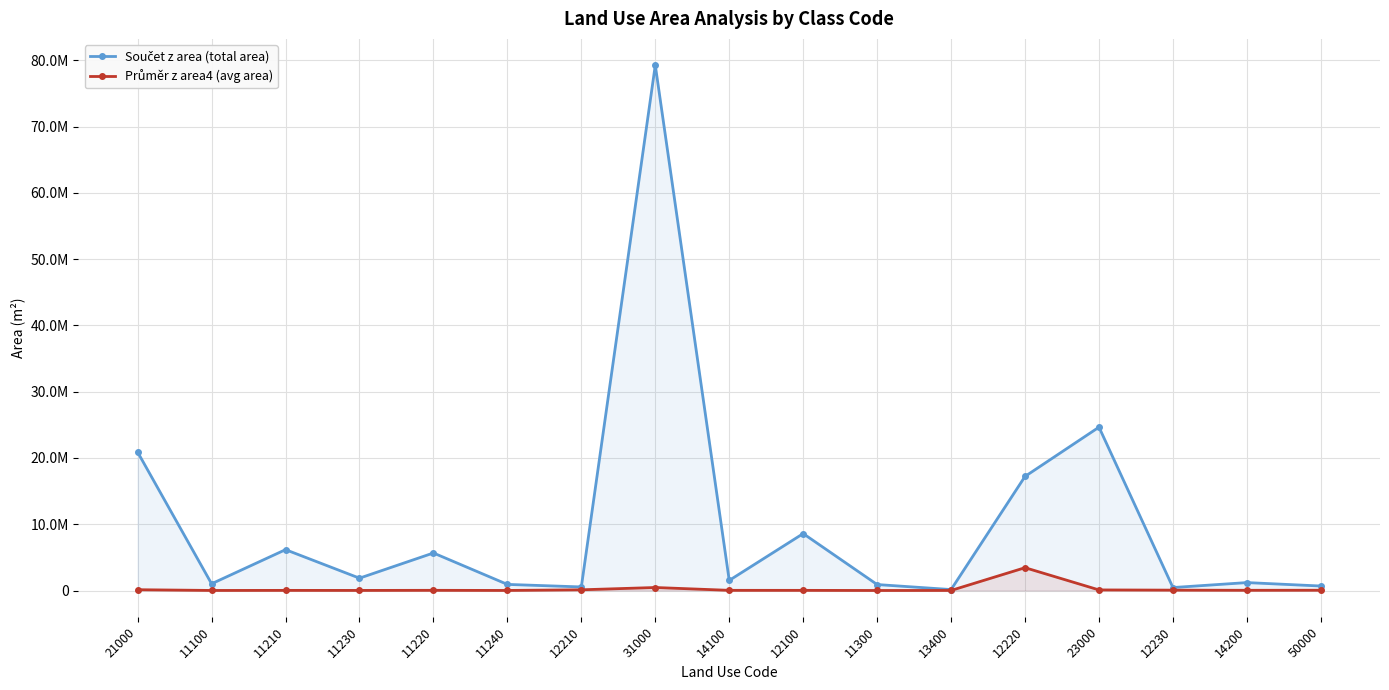

Reading left to right, transcribe all the data shown in this chart.

Součet z area (total area): 21000=20879834.6	11100=1018166.9	11210=6163998.3	11230=1862778.6	11220=5662269.0	11240=921882.5	12210=539149.8	31000=79255635.8	14100=1525071.3	12100=8587540.8	11300=900857.5	13400=143085.9	12220=17213972.0	23000=24643590.9	12230=448087.0	14200=1196027.4	50000=677794.1
Průměr z area4 (avg area): 21000=119999.0	11100=10181.7	11210=20824.3	11230=14784.0	11220=28889.1	11240=10719.6	12210=107830.0	31000=452889.3	14100=26755.6	12100=23209.6	11300=5118.5	13400=10220.4	12220=3442794.4	23000=88646.0	12230=56010.9	14200=33223.0	50000=42362.1